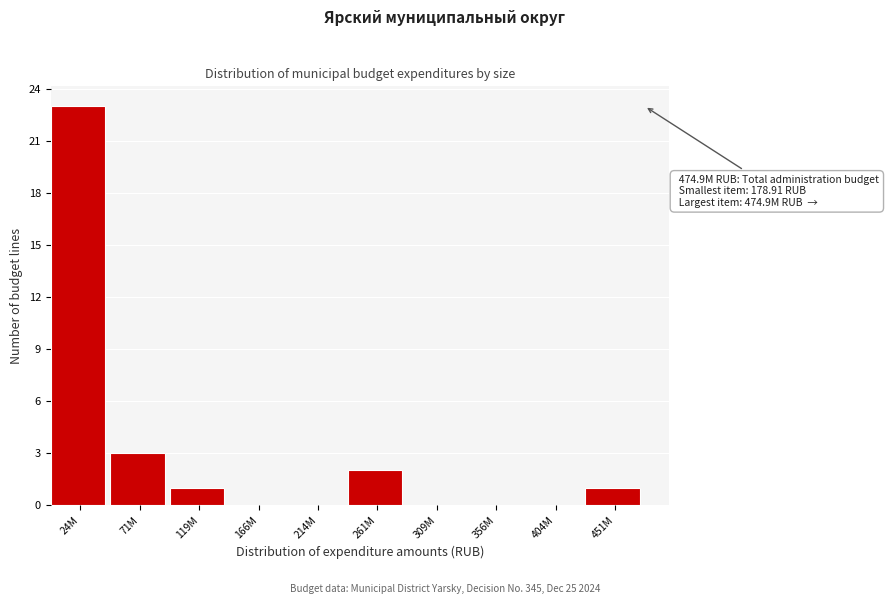

Reading left to right, extract all data points from this chart.

24M=23	71M=3	119M=1	166M=0	214M=0	261M=2	309M=0	356M=0	404M=0	451M=1